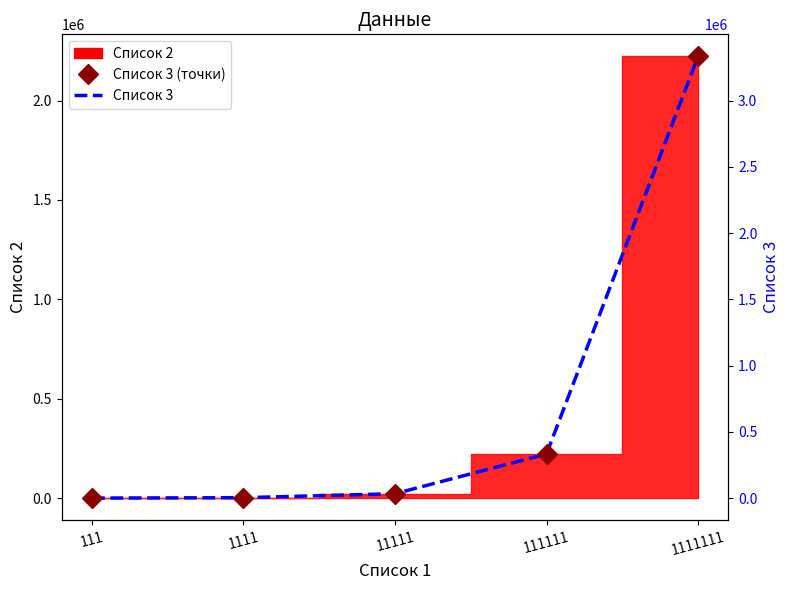

List the labels in order of value, smallest first.

111, 1111, 11111, 111111, 1111111